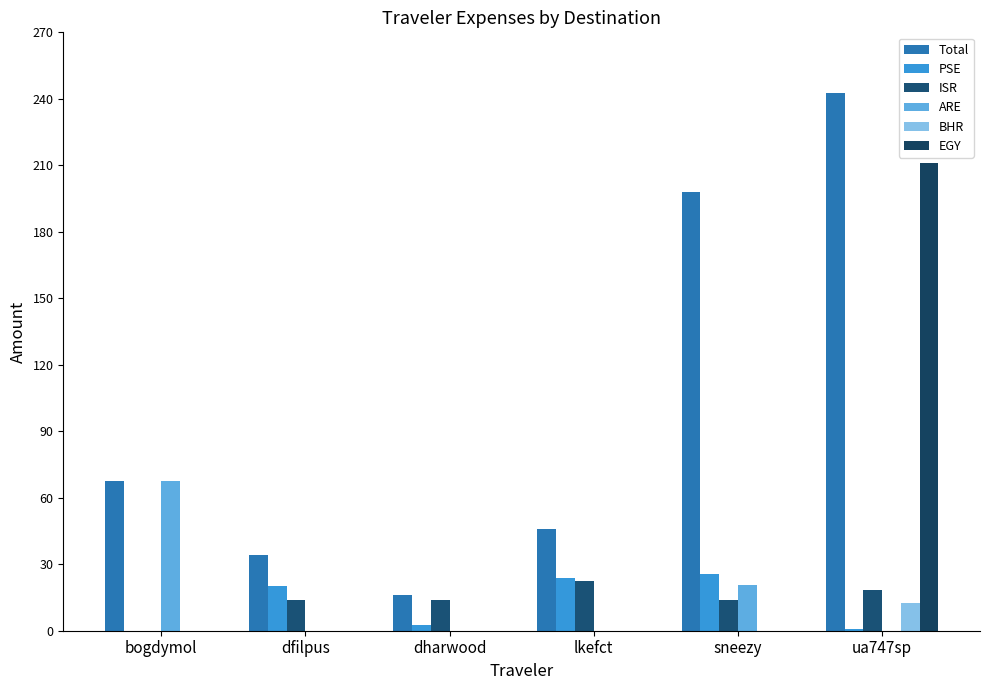

Are the bars grouped side by side (vs. stacked)?

Yes